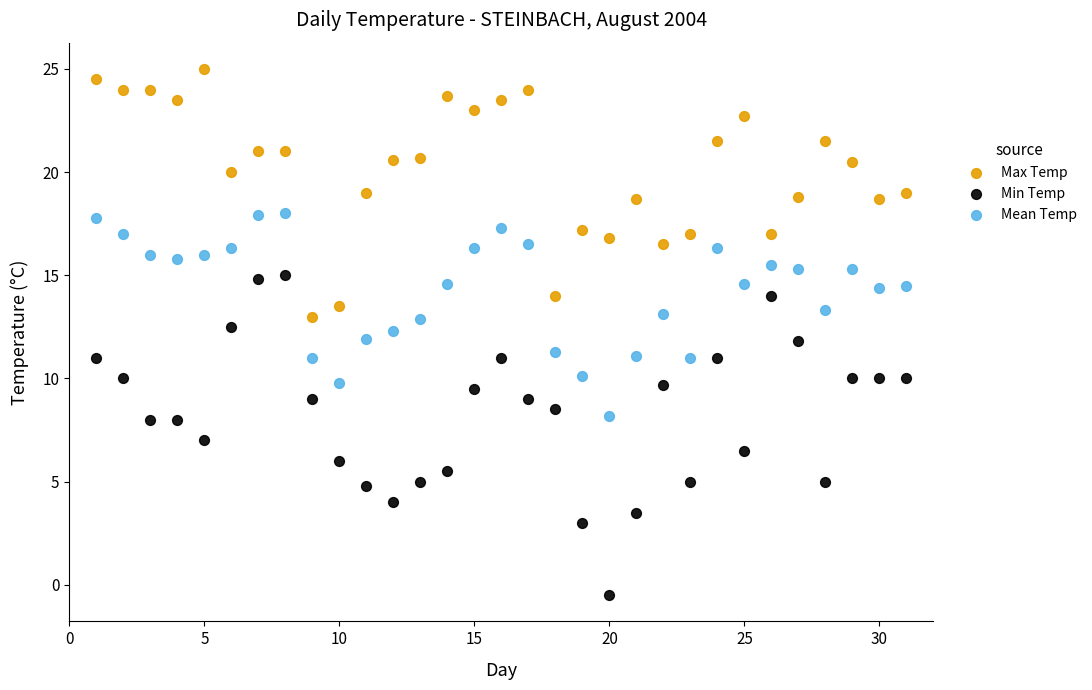

Across all data points, what is the range of Y values (max minus min)?

25.5